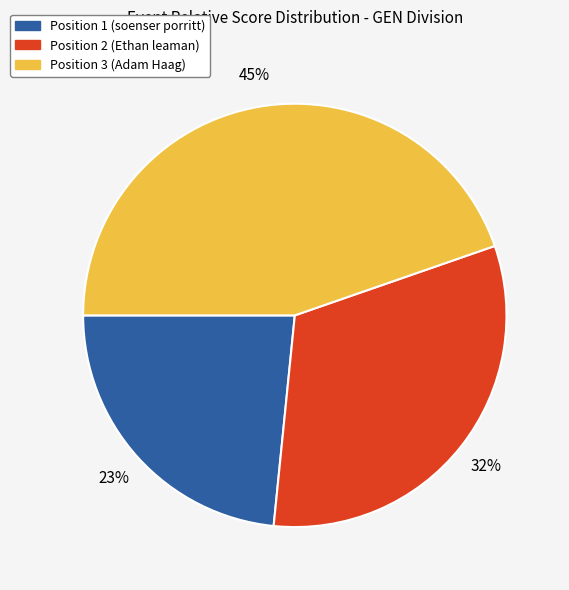

Do Position 3 (Adam Haag) and Position 2 (Ethan leaman) together represent more than half of the pie?

Yes